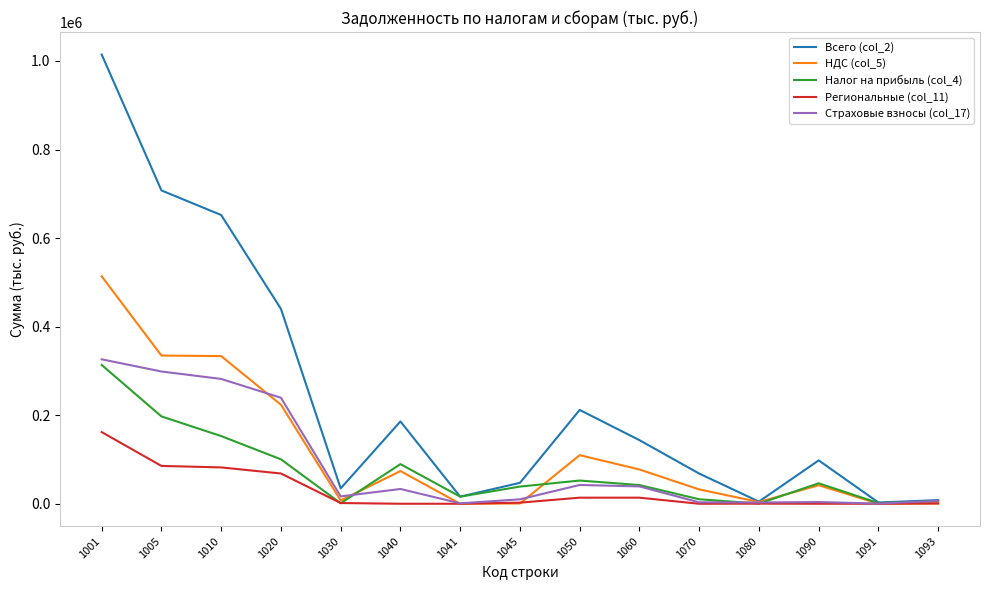

How many lines are shown in the chart?

5